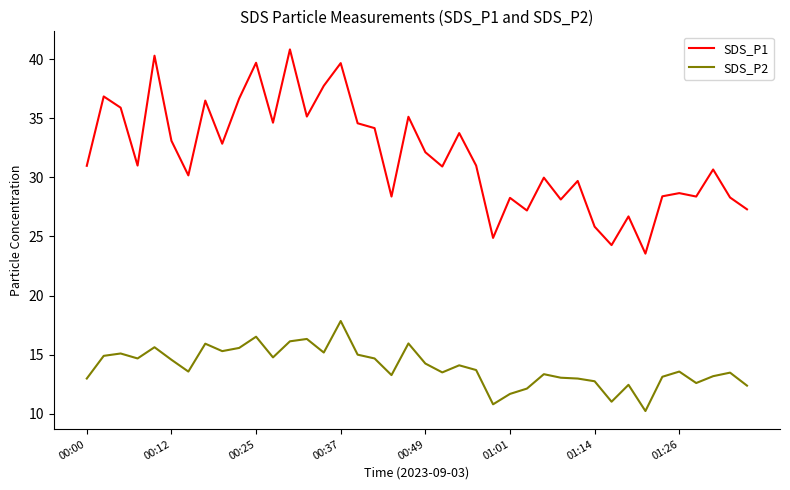

How many categories are shown in the chart?

40